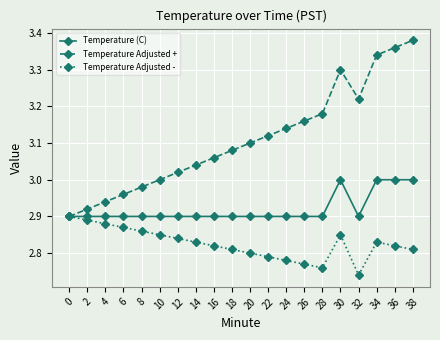

Is the value of Temperature (C) at 38 greater than the value of Temperature Adjusted + at 22?

No